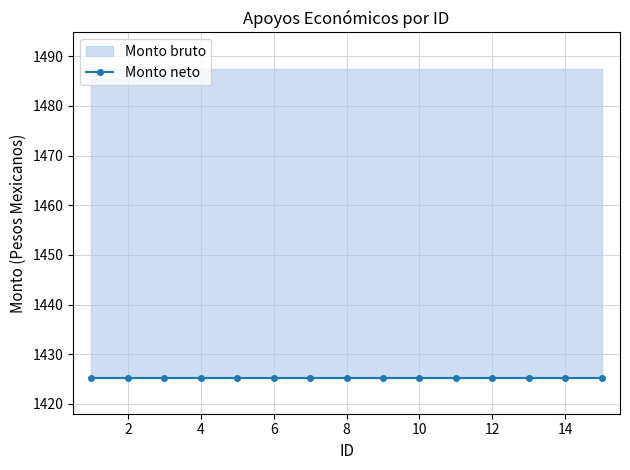

Rank the series at 7 from lowest to highest value.

Monto neto, Monto bruto